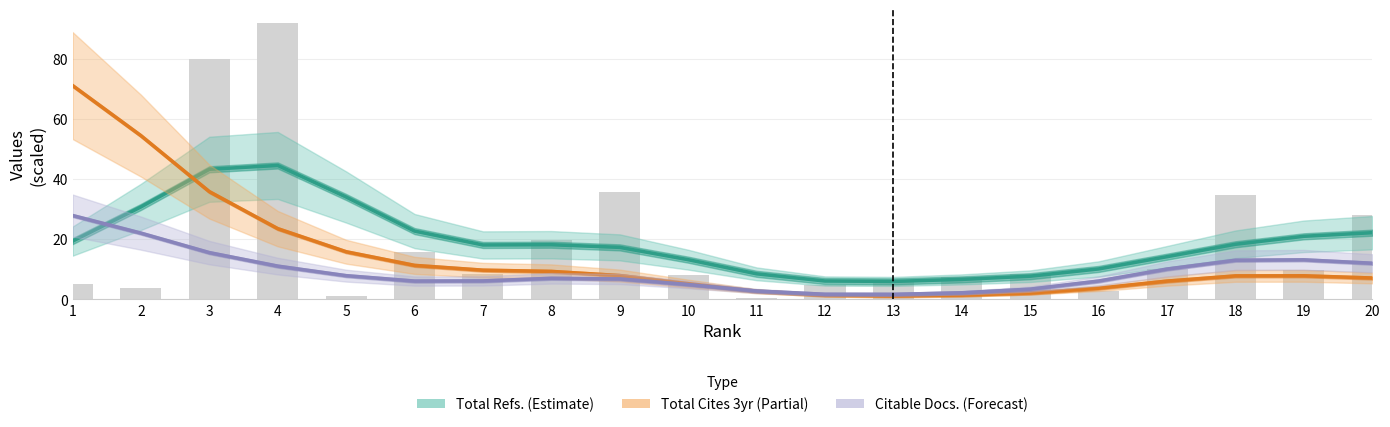

What is the smallest value displayed?

1.2